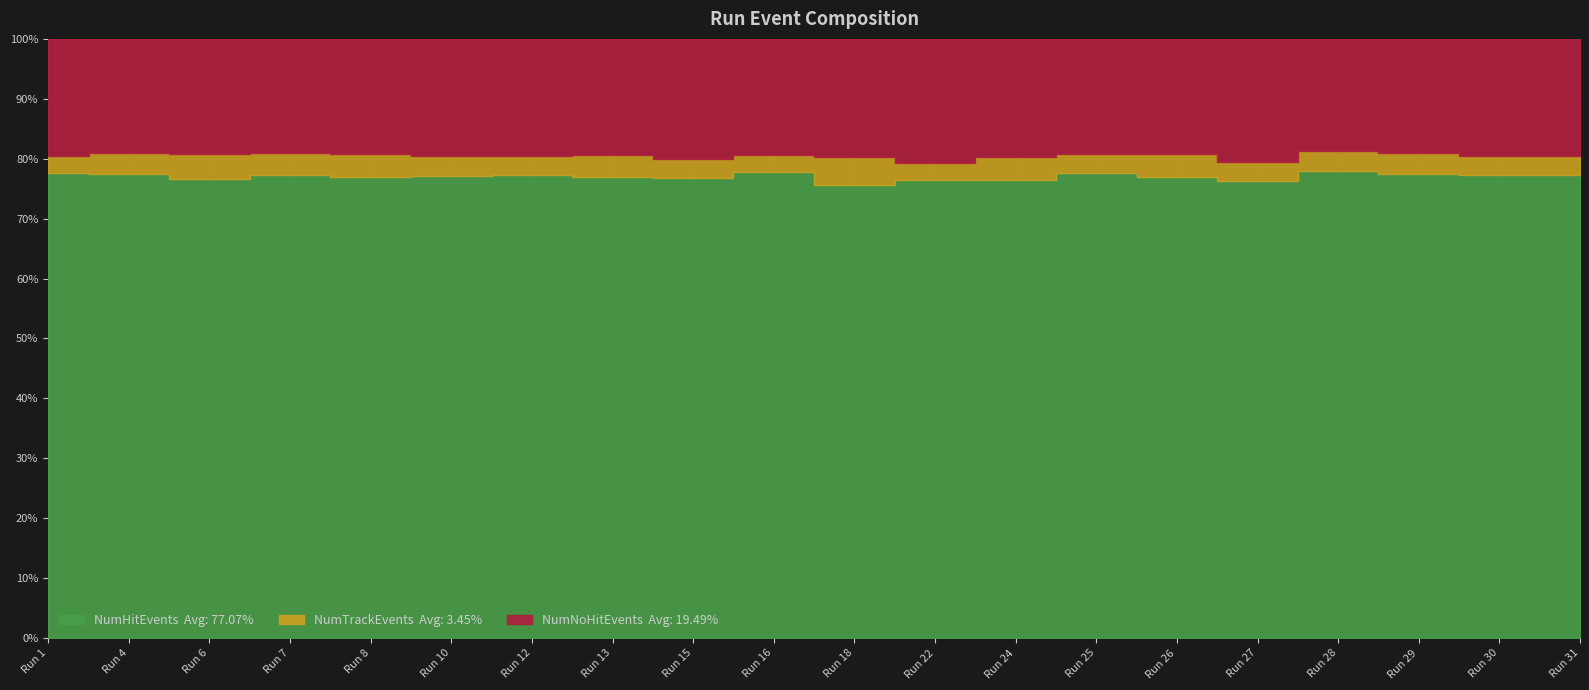

Reading left to right, list all the values displayed in this chart.

NumHitEvents: 1=13253	4=15570	6=4577	7=4700	8=6050	10=20006	12=17121	13=7089	15=8690	16=22545	18=3360	22=3934	24=6347	25=3493	26=9067	27=10210	28=6593	29=5225	30=11914	31=8206
NumTrackEvents: 1=481	4=684	6=246	7=232	8=305	10=862	12=704	13=333	15=348	16=813	18=206	22=153	24=311	25=140	26=451	27=431	28=289	29=244	30=493	31=333
NumNoHitEvents: 1=3327	4=3844	6=1147	7=1154	8=1513	10=5064	12=4335	13=1786	15=2270	16=5609	18=878	22=1063	24=1637	25=867	26=2266	27=2742	28=1578	29=1281	30=3005	31=2078